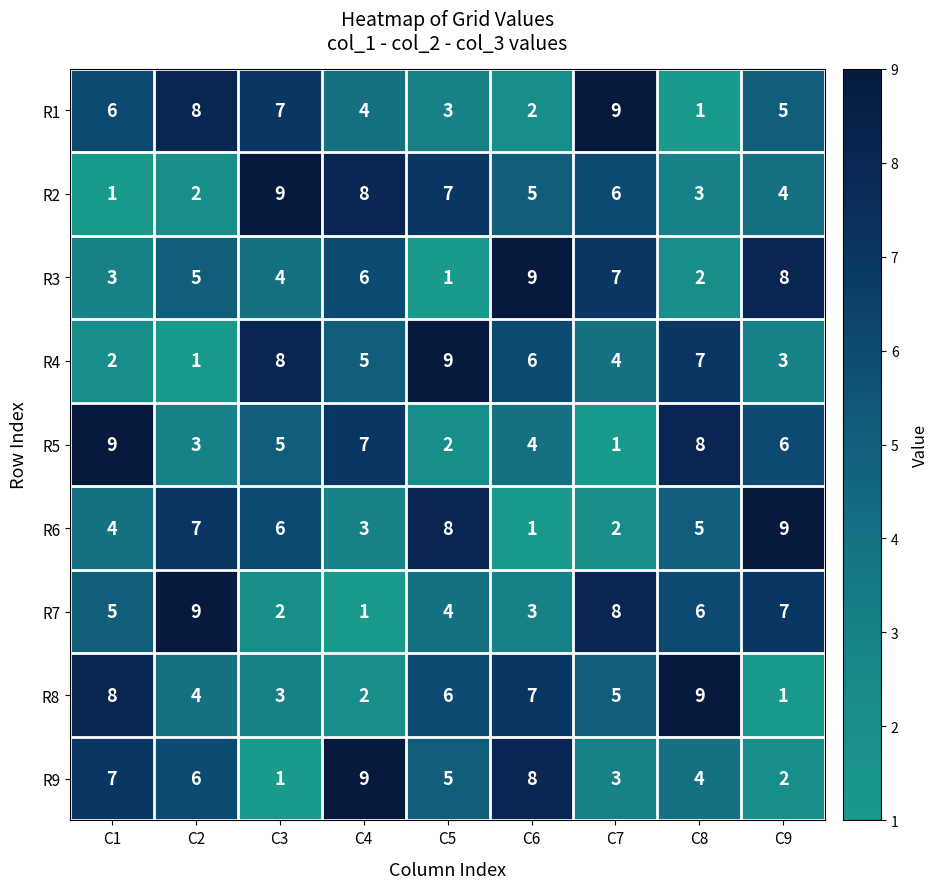

Which series changed the most between C1 and C2?

R5